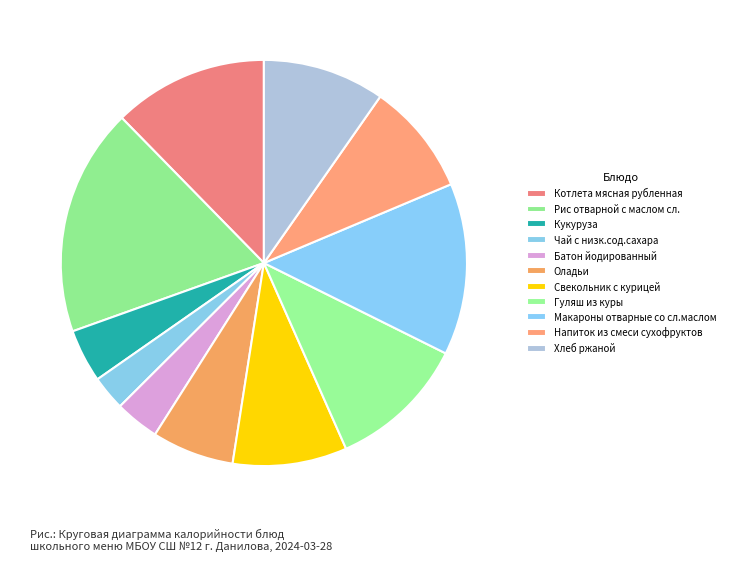

How many slices are in this pie chart?

11